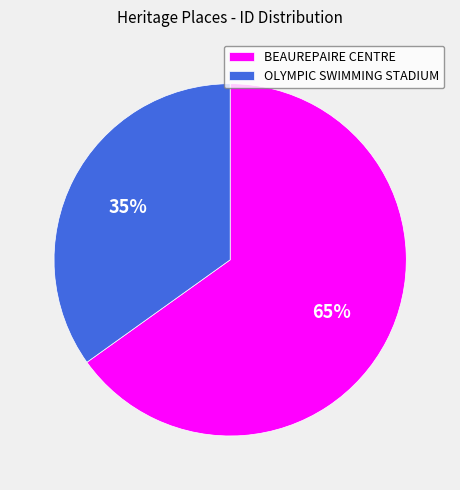

Rank the categories by value from lowest to highest.

OLYMPIC SWIMMING STADIUM, BEAUREPAIRE CENTRE